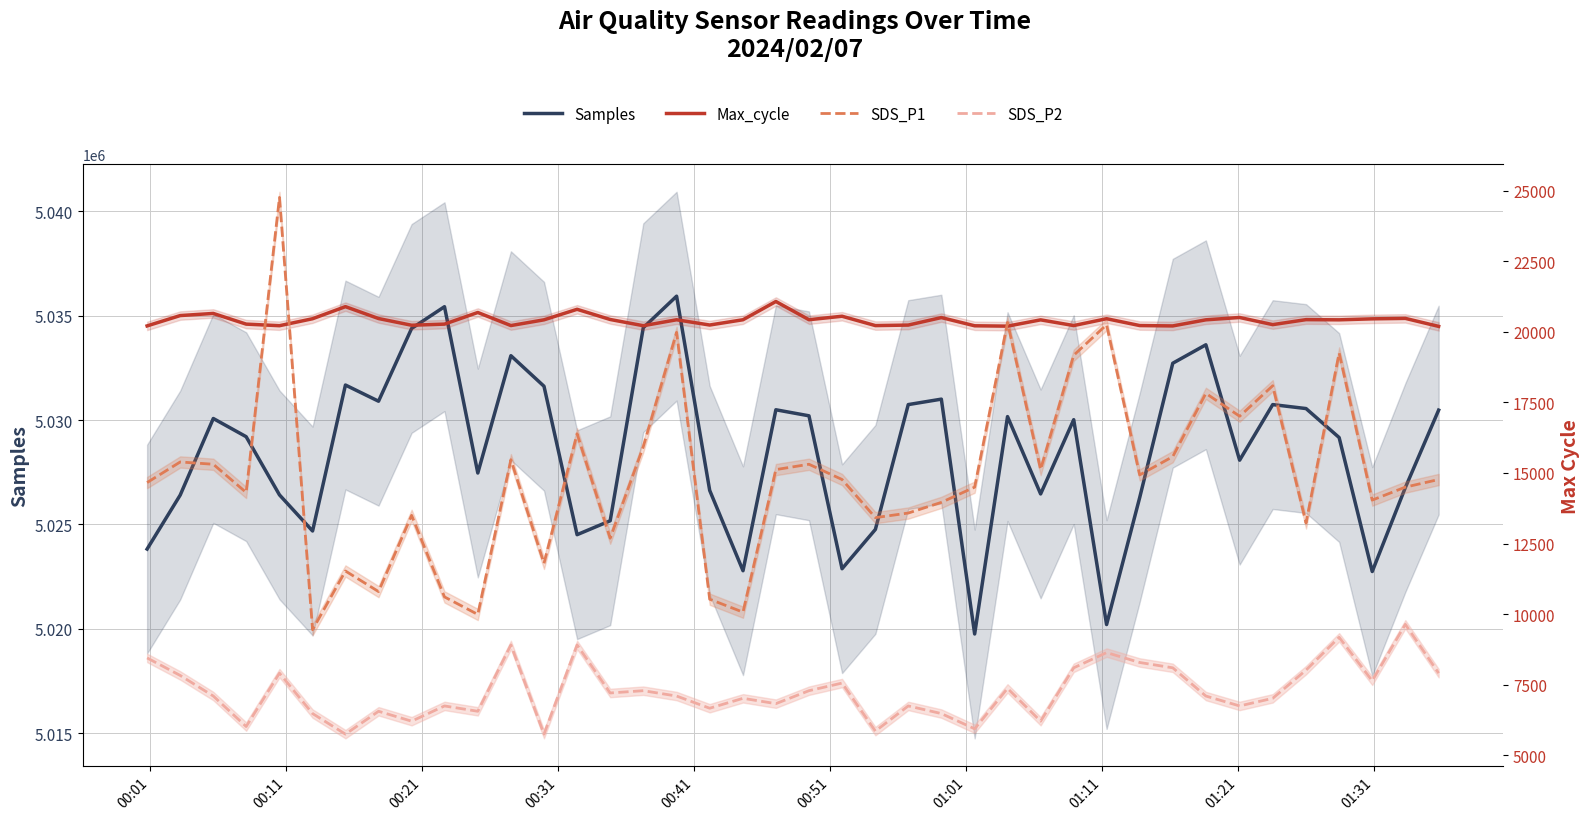

True or false: SDS_P2 and Max_cycle intersect in this chart.

False